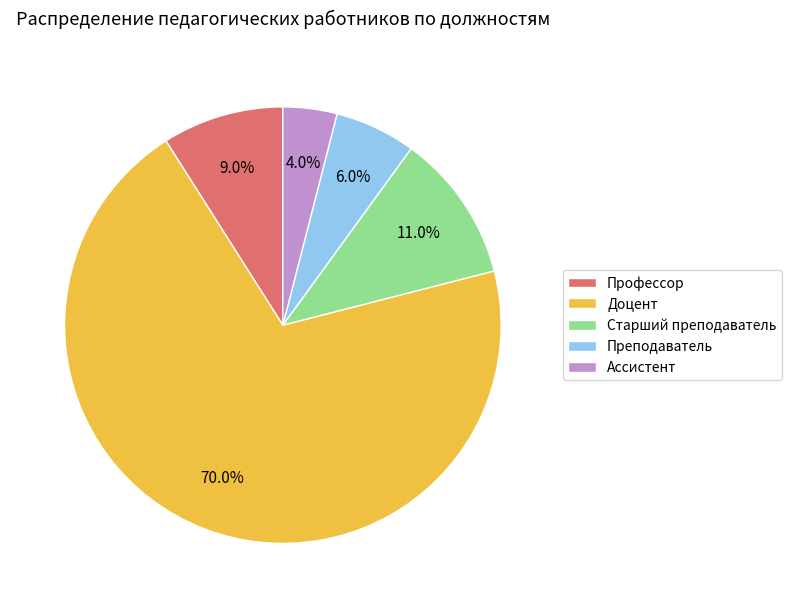

To the nearest percent, what is the difference between the largest and smallest slice percentages?

66%